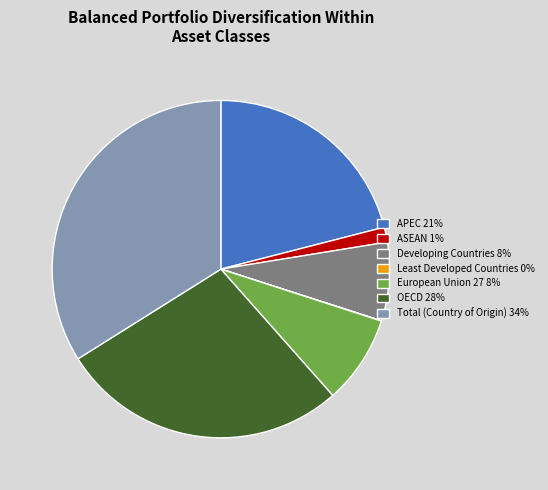

Is there any slice that represents more than half of the pie?

No